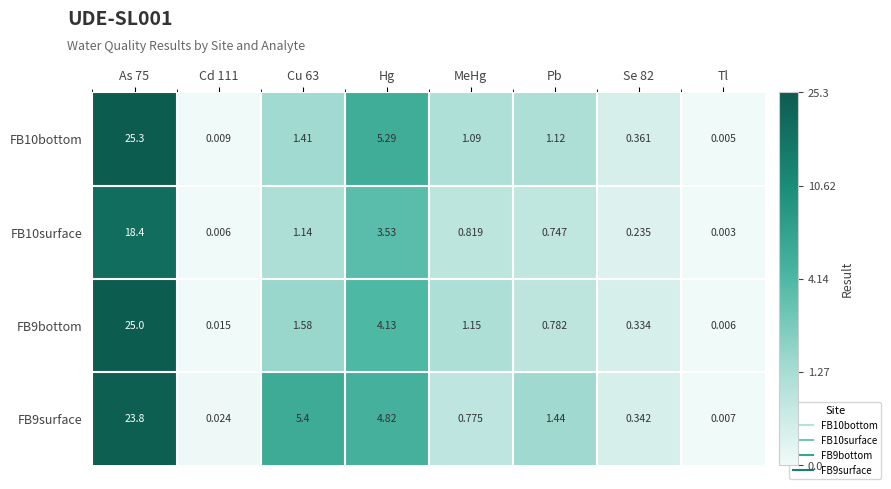

Which series changed the most between Pb and Se 82?

FB9surface